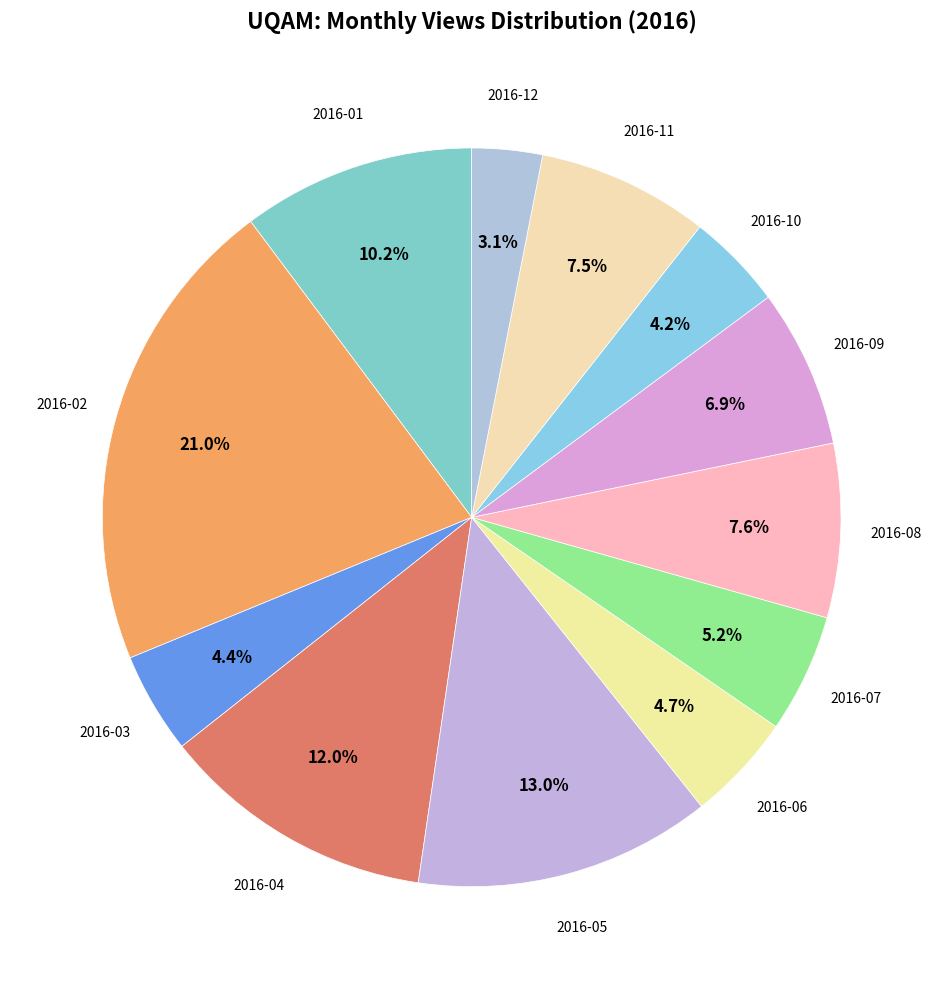

Does any single category account for the majority?

No